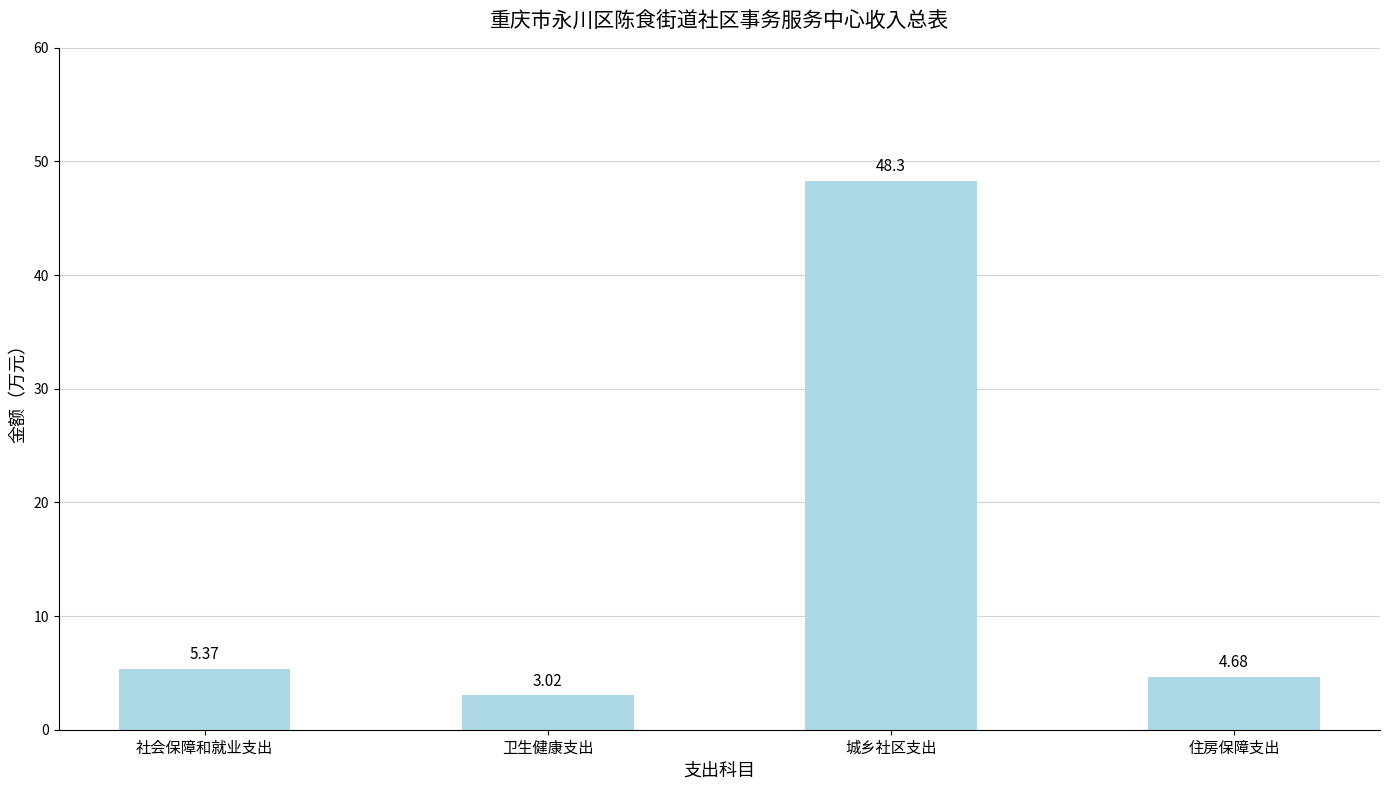

What is the difference between the second highest and second lowest values?

0.7